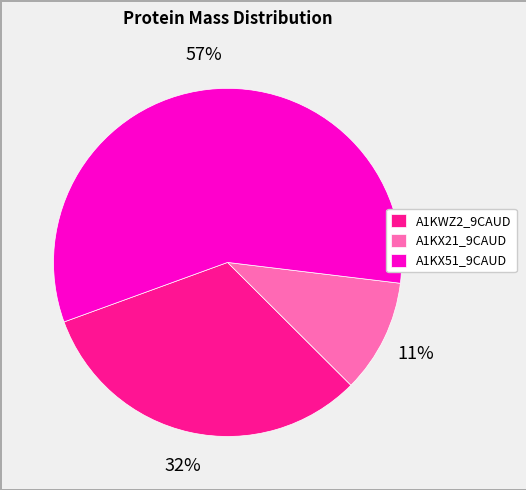

Combined, do A1KX21_9CAUD and A1KX51_9CAUD account for over 50%?

Yes